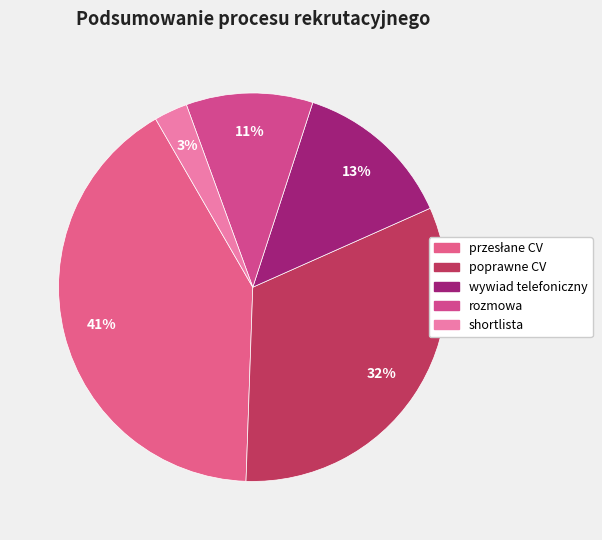

Is wywiad telefoniczny the majority of the pie?

No